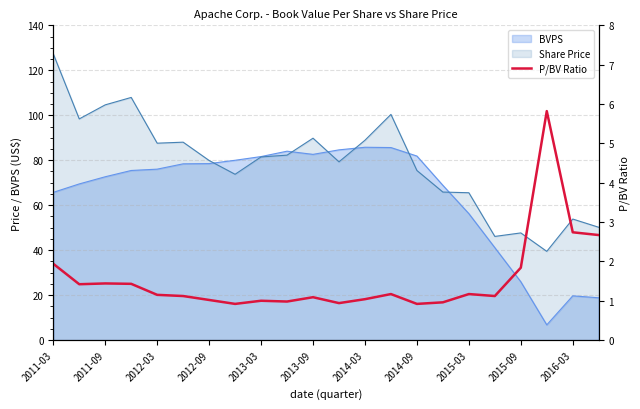

What is the change in value from 2013-03 to 15?

-0.2